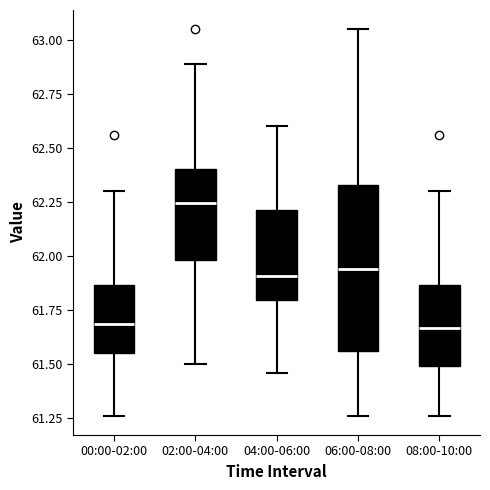

Which box is the tallest, from its lower edge to its upper edge?

06:00-08:00